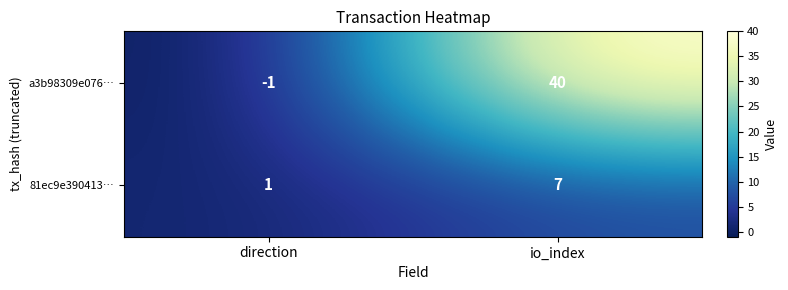

Rank the series at direction from highest to lowest value.

81ec9e390413…, a3b98309e076…